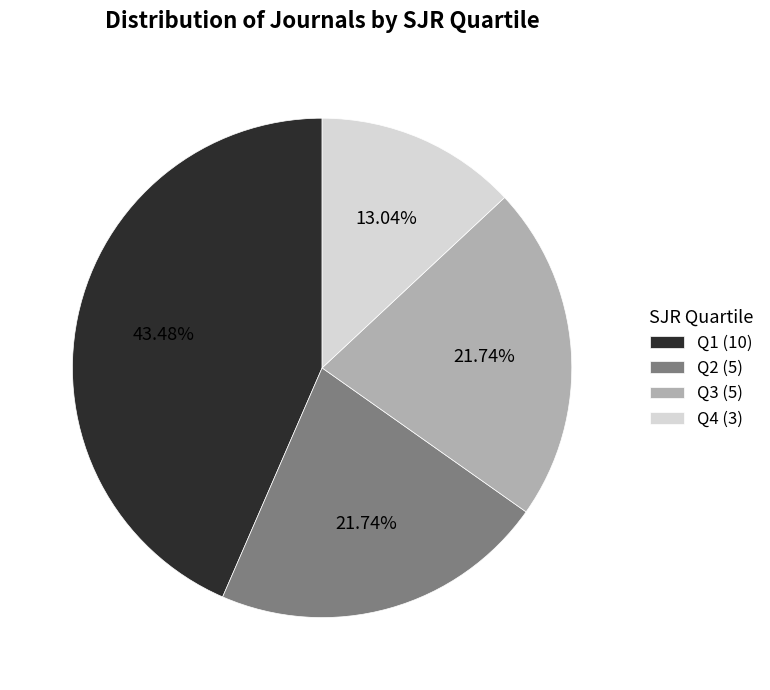

How many segments does this pie chart have?

4